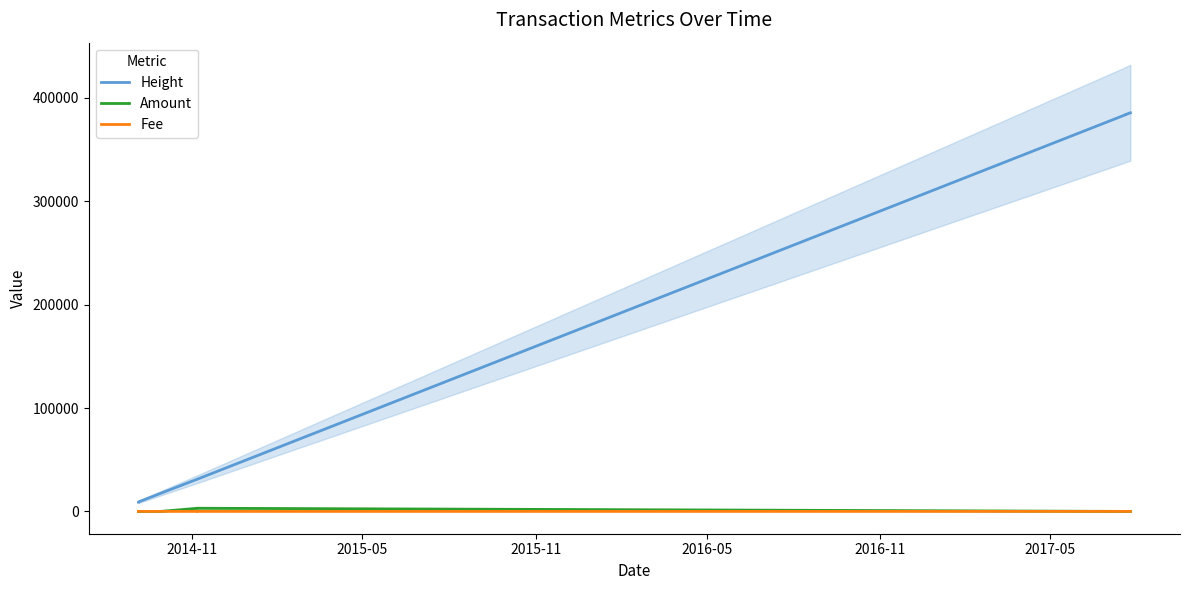

Does the chart have visible grid lines?

No